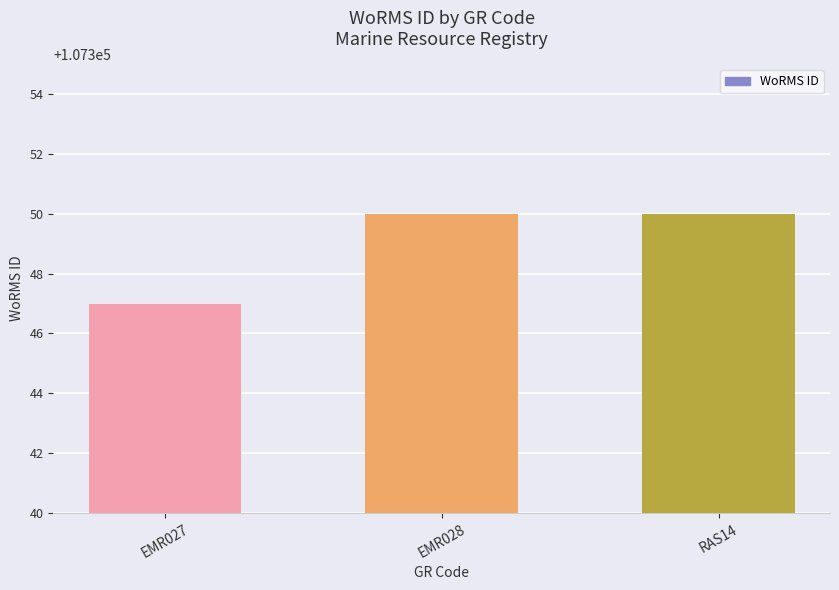

What is the difference between the maximum and minimum values?

3